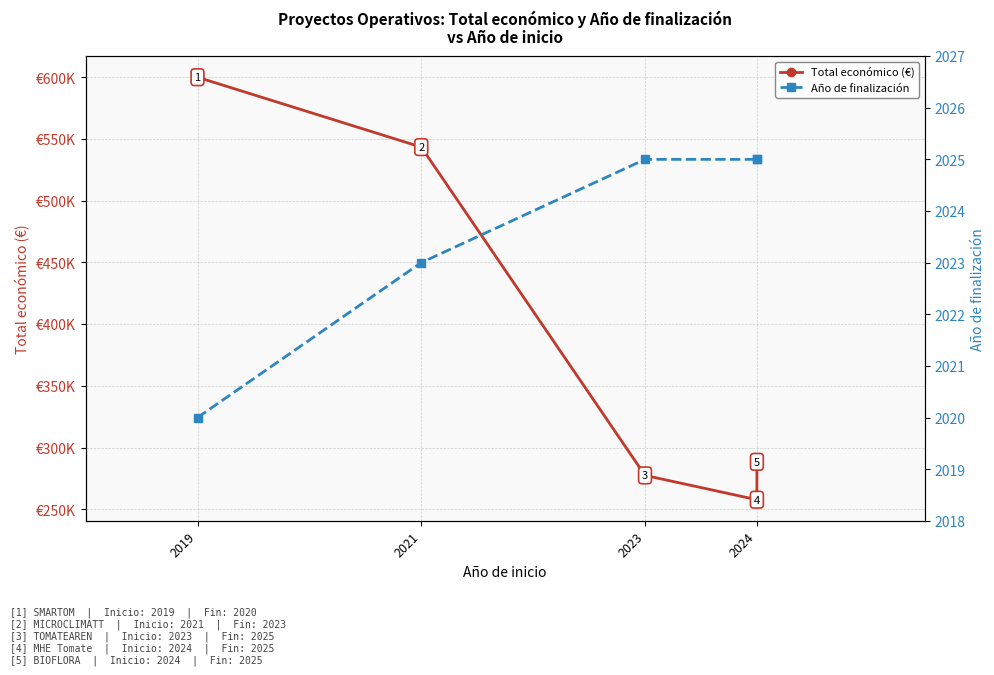

What is the total value across all series at 2023?

279483